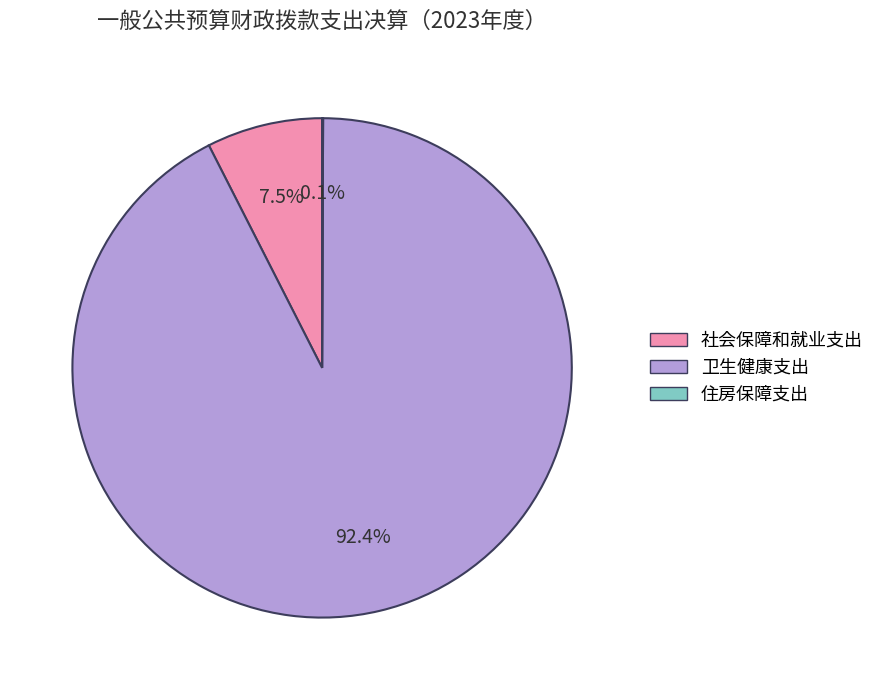

Is there a majority slice in this chart?

Yes